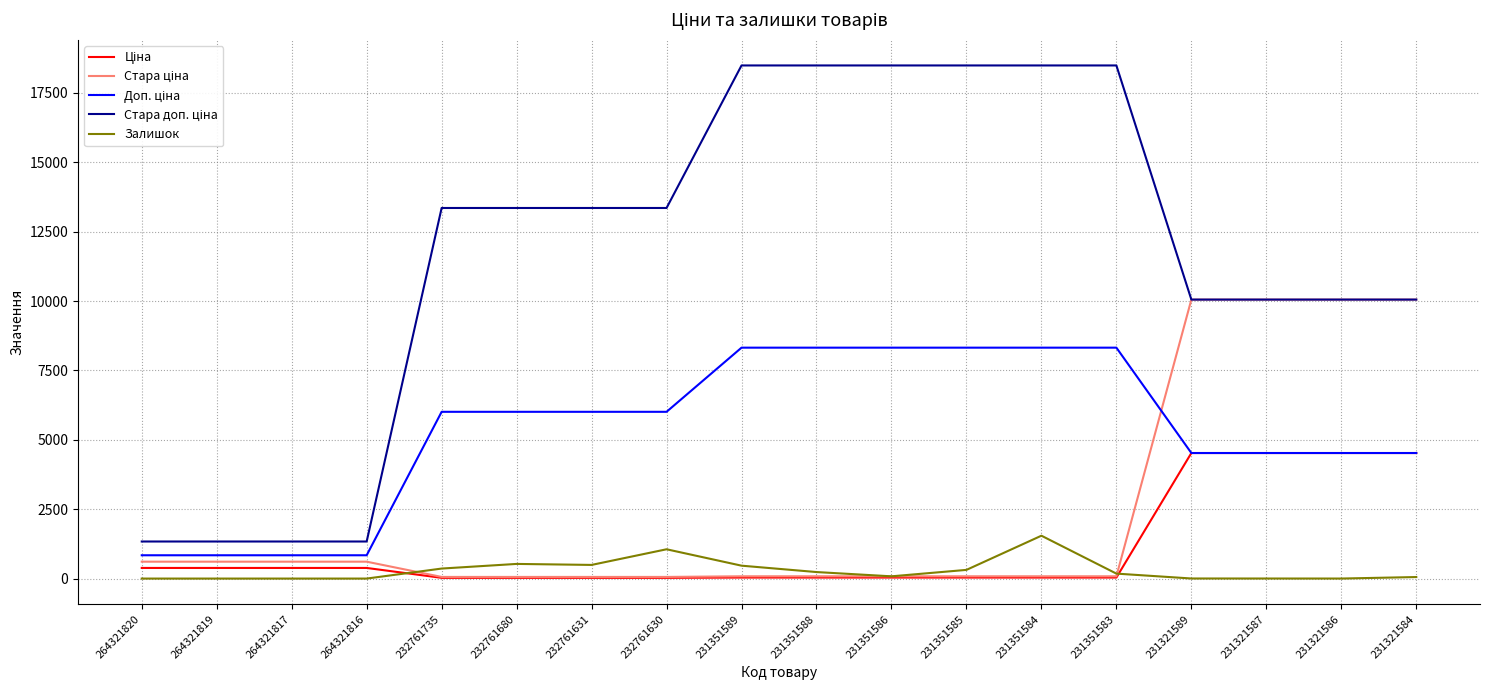

The value of Залишок at 264321816 is 0.0. True or false?

True